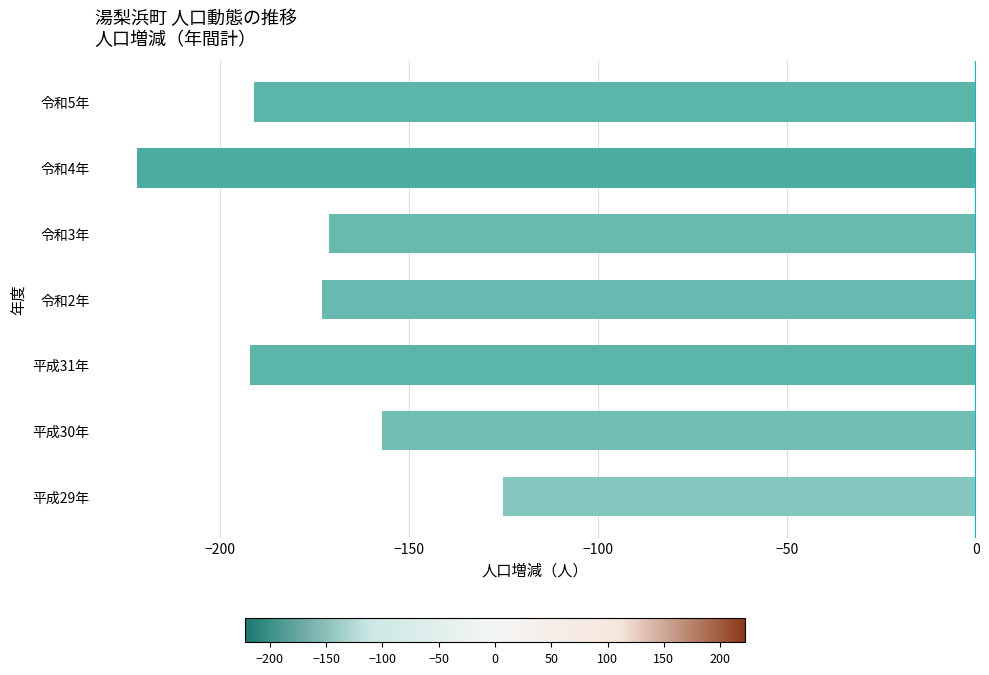

Are the bars horizontal?

Yes